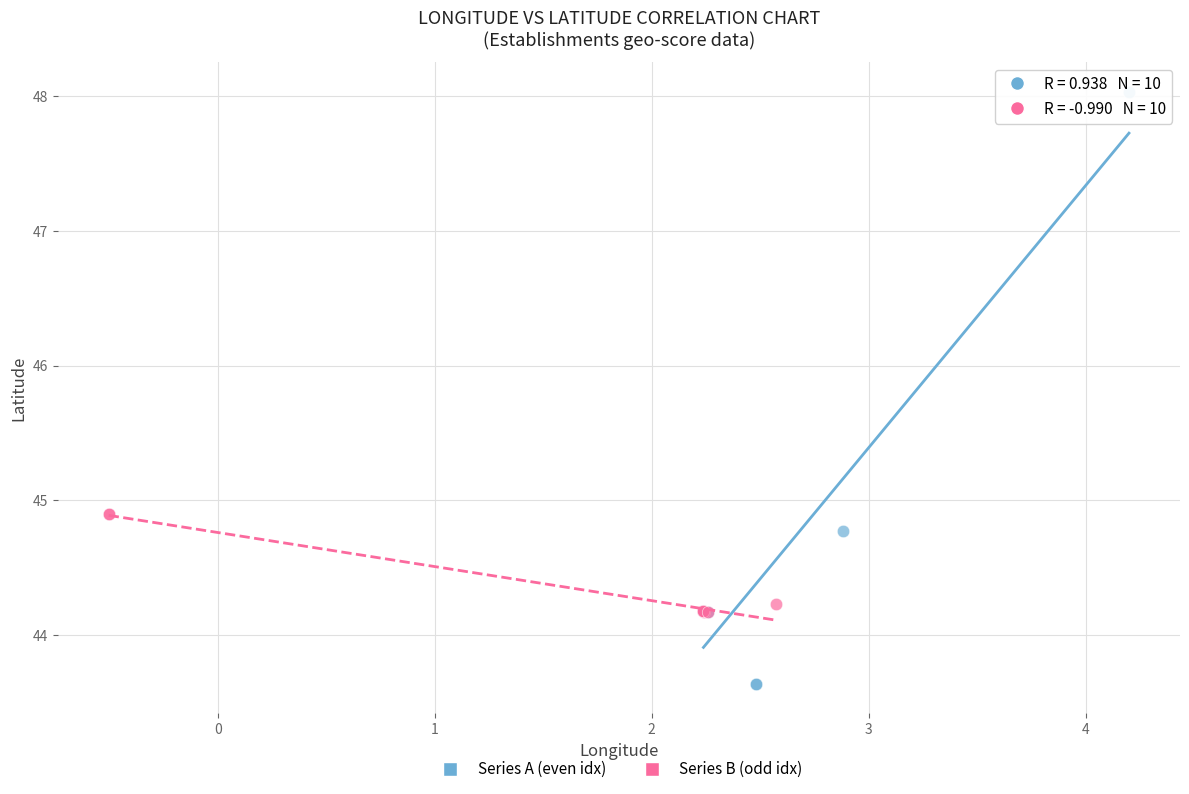

Which series has the largest Y range (max minus min)?

Series A (even idx)